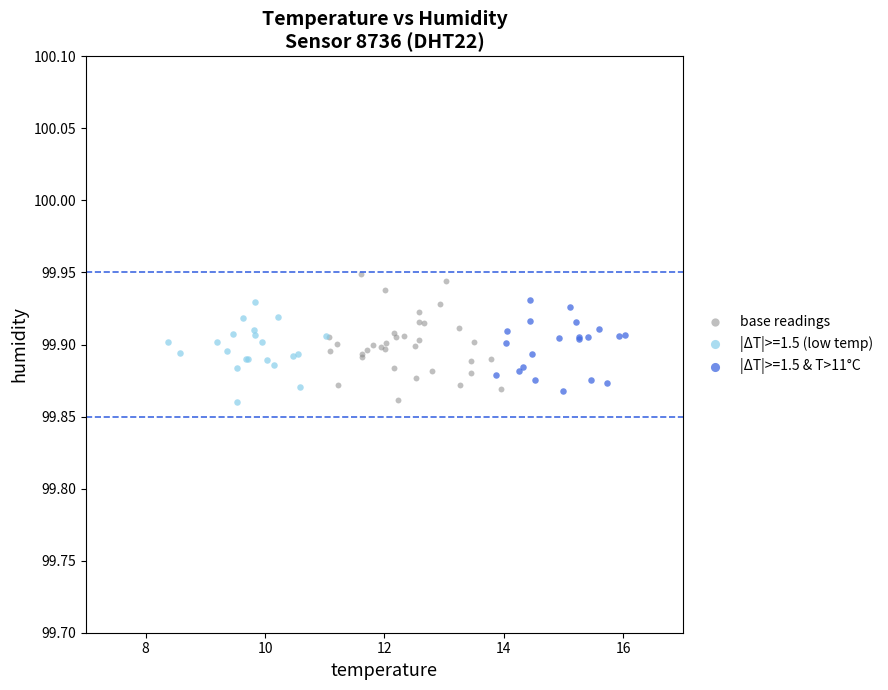

Which series has the widest spread of Y values?

base readings